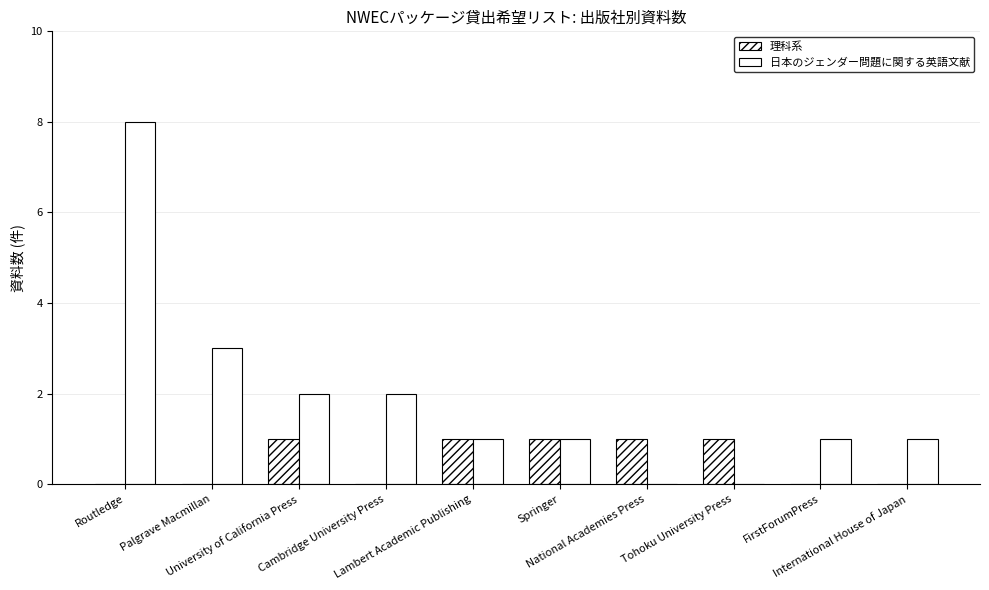

Read the 日本のジェンダー問題に関する英語文献 value at FirstForumPress.

1